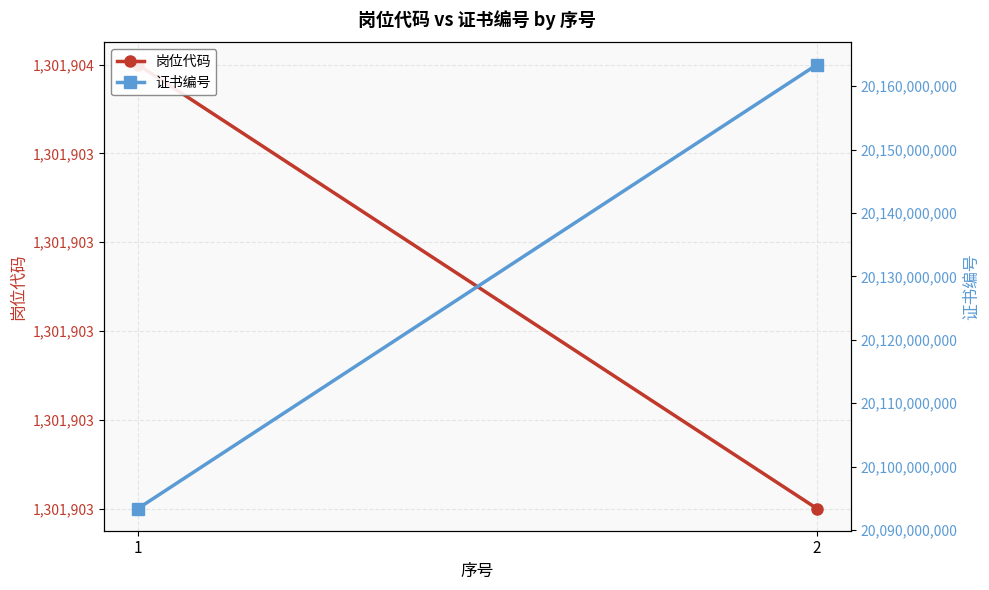

Reading right to left, list all the values displayed in this chart.

岗位代码: 2=1301903	1=1301904
证书编号: 2=20163400523	1=20093402136